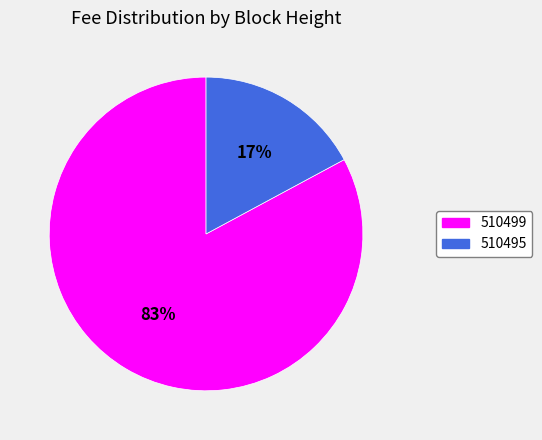

What percentage is the 510495 slice, to the nearest percent?

17%